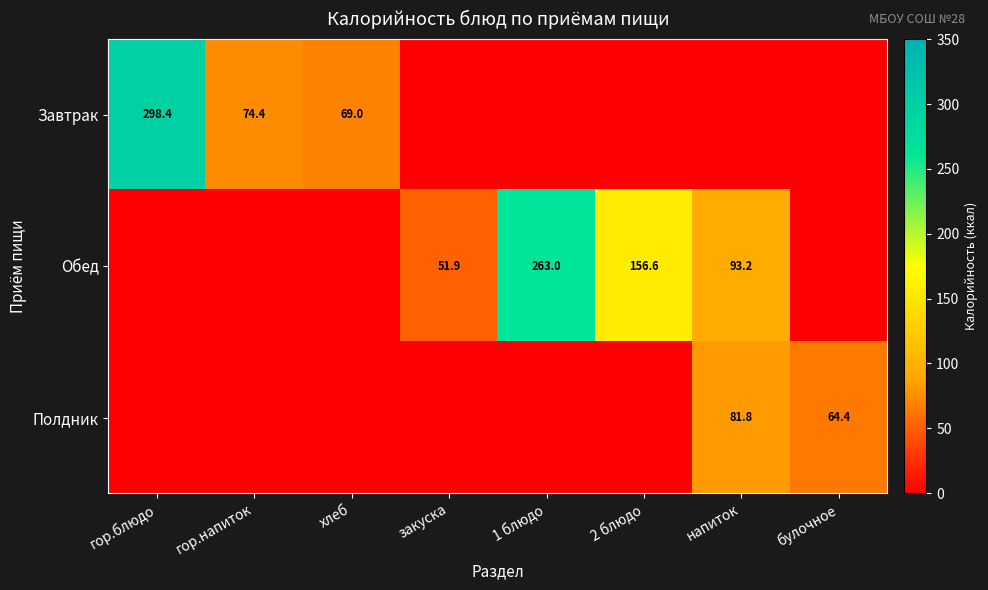

At how many categories does at least one series exceed 88?

4